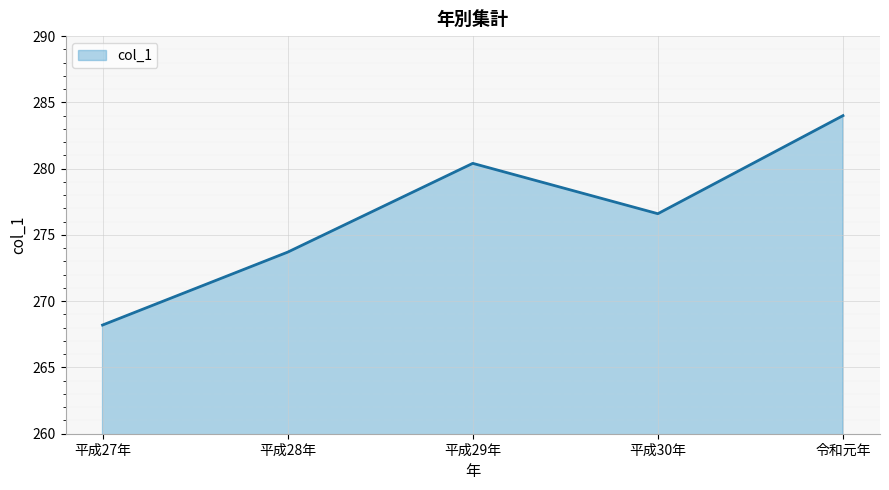

Where is the data nearest to the value 276?

平成30年